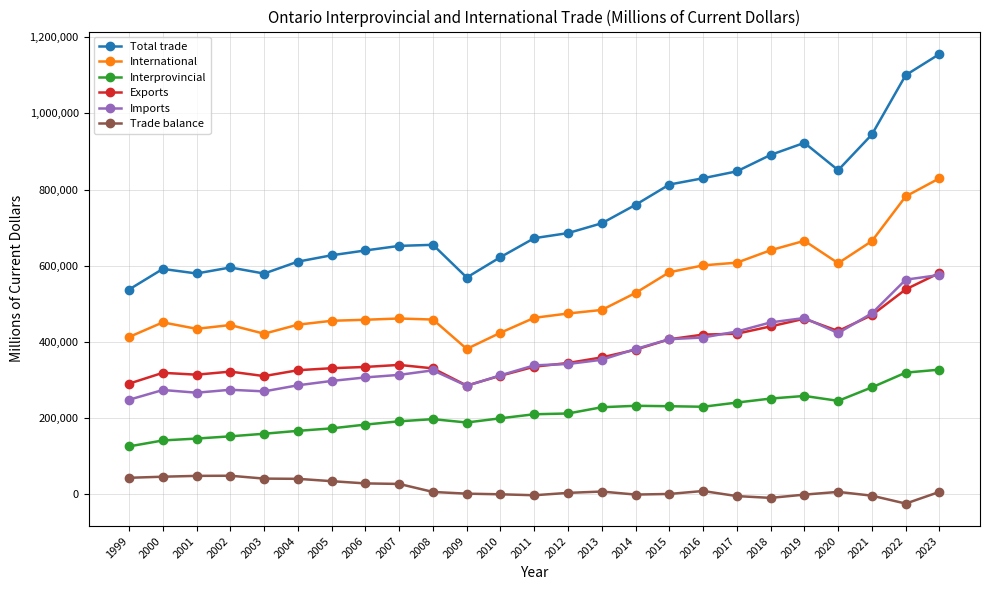

The Trade balance series shows -141 at 2015. True or false?

True